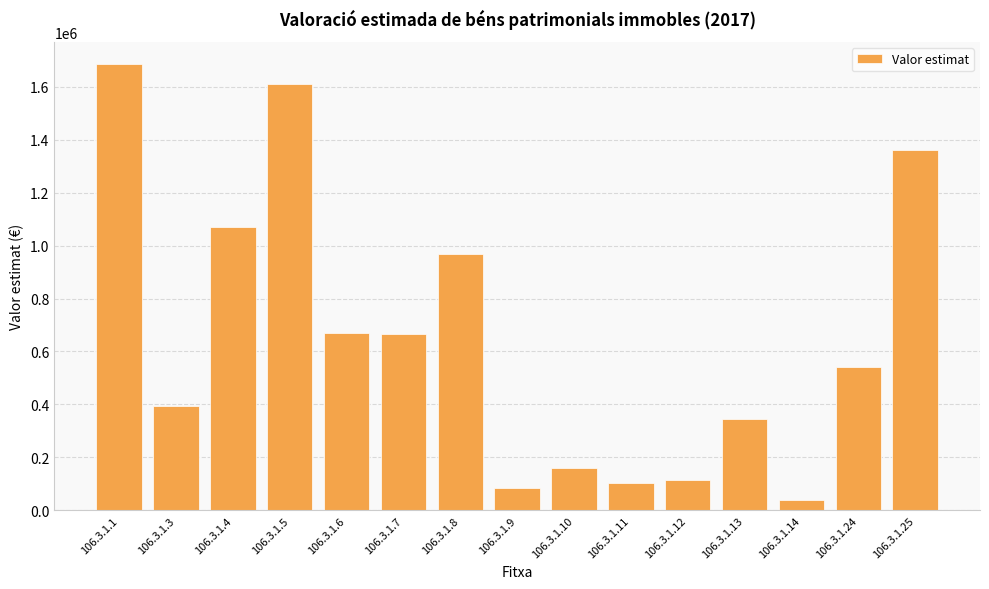

What is the difference between the maximum and minimum values?

1648167.9